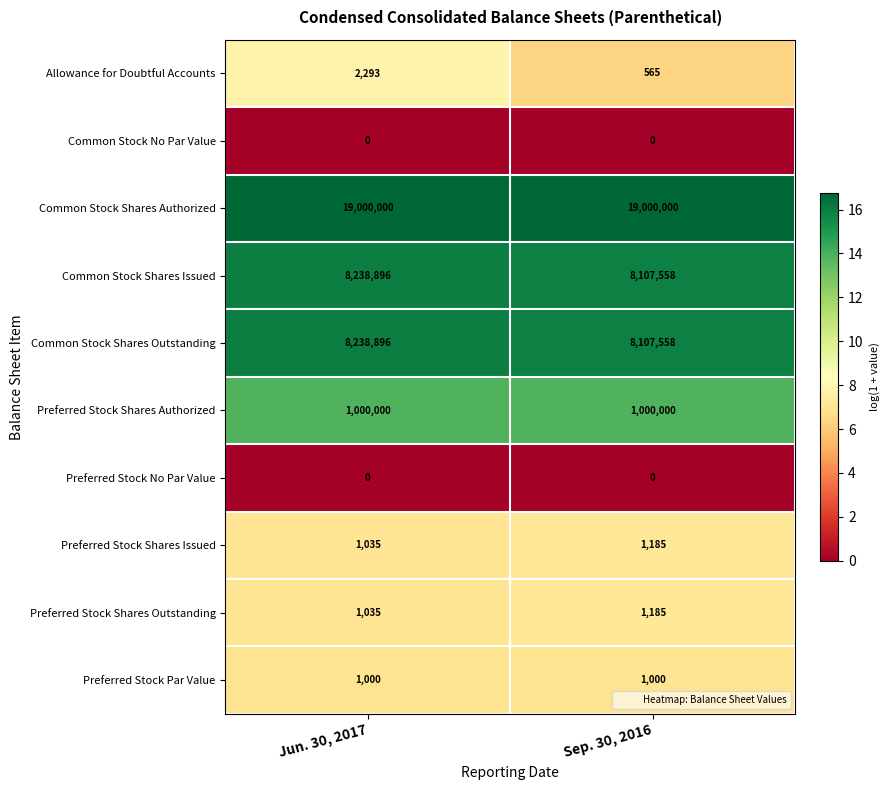

What value does the Common Stock Shares Outstanding series have at Sep. 30, 2016, to the nearest 10?

8107560